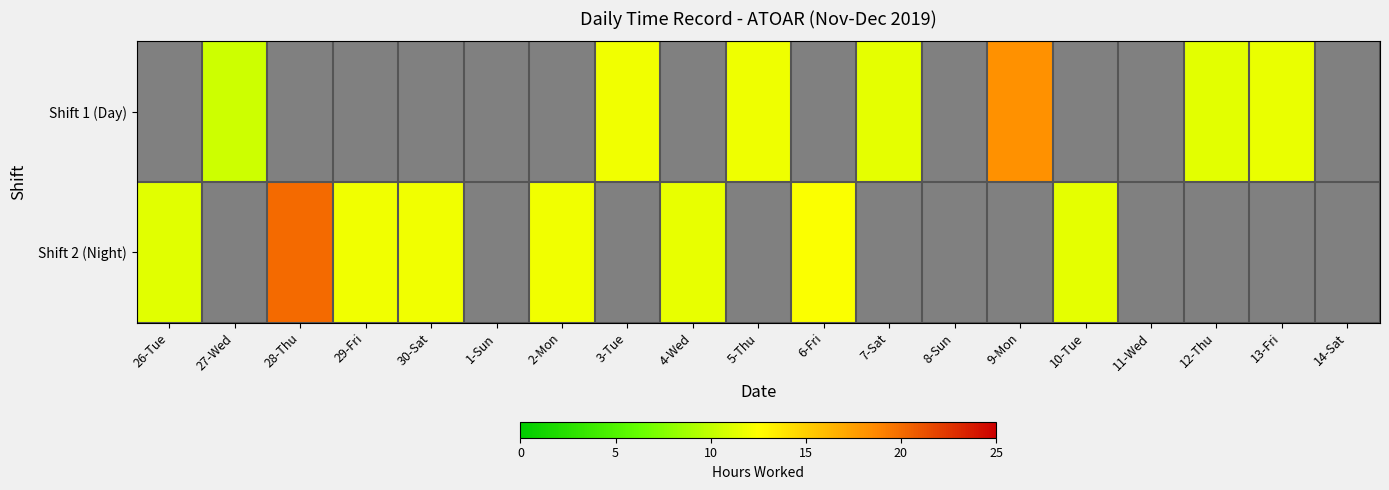

How many distinct data groups are displayed?

2